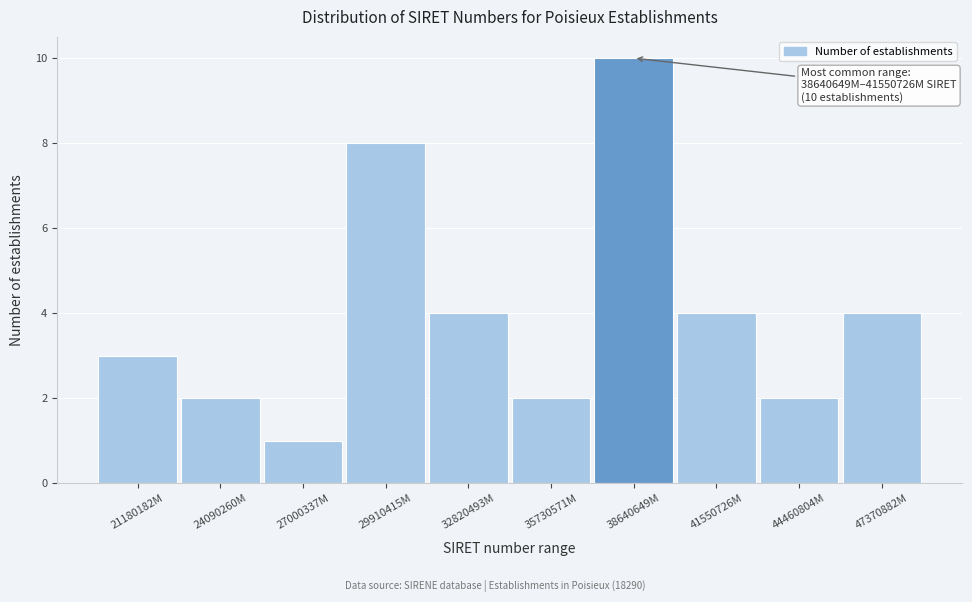

Reading left to right, list all the values displayed in this chart.

21180182M=3	24090260M=2	27000337M=1	29910415M=8	32820493M=4	35730571M=2	38640649M=10	41550726M=4	44460804M=2	47370882M=4